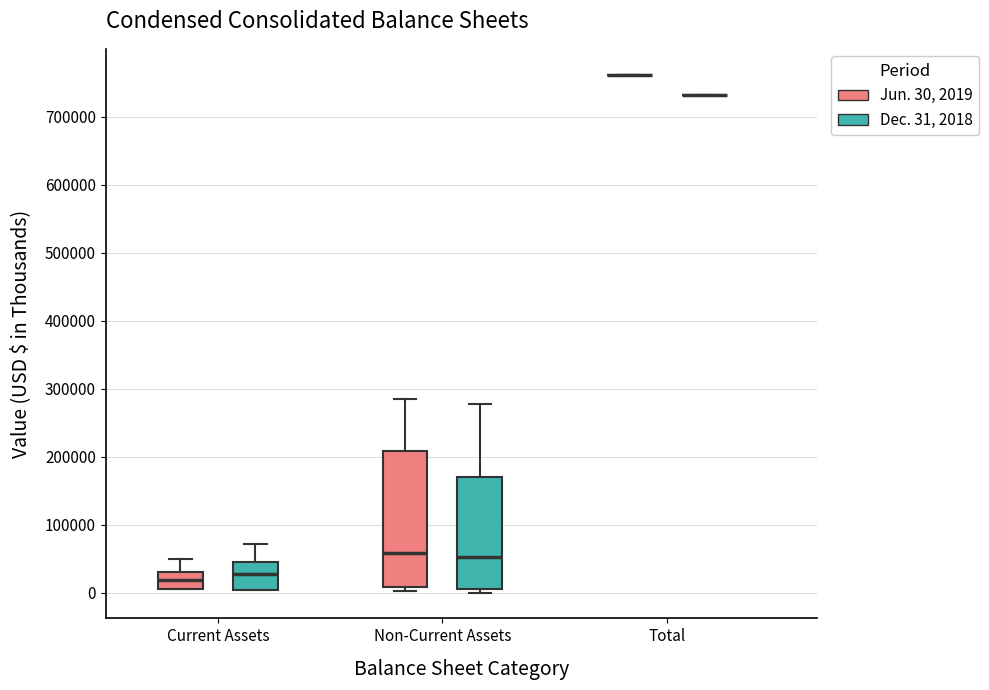

Where does the upper whisker of the box for Non-Current Assets (Dec. 31, 2018) end on the y-axis? The values are not printed on the chart, so give them approximately, as read against the axis.

280000